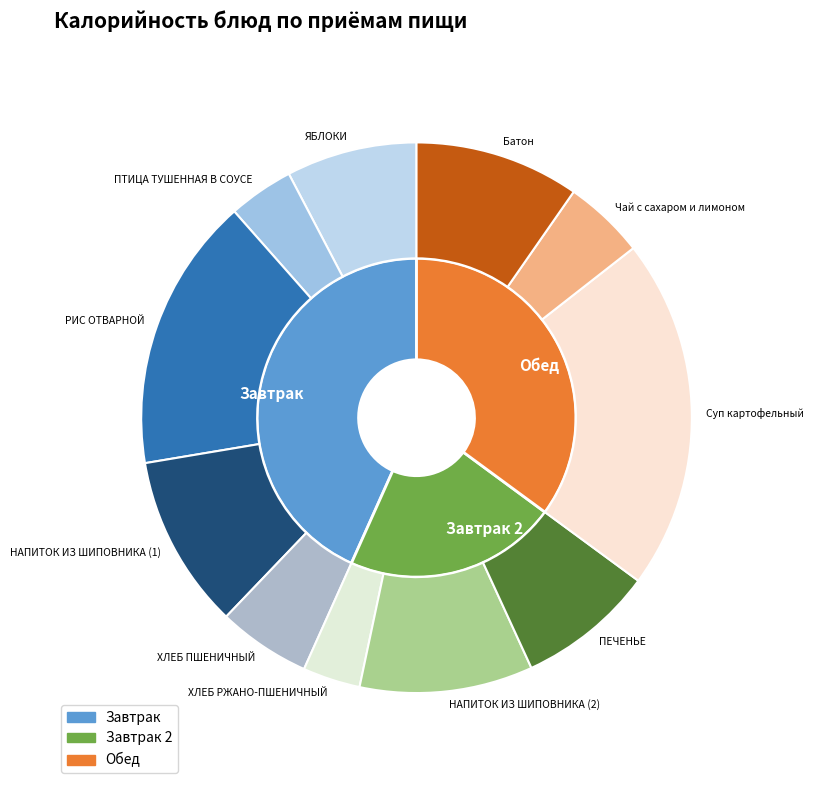

Is there any slice that represents more than half of the pie?

No